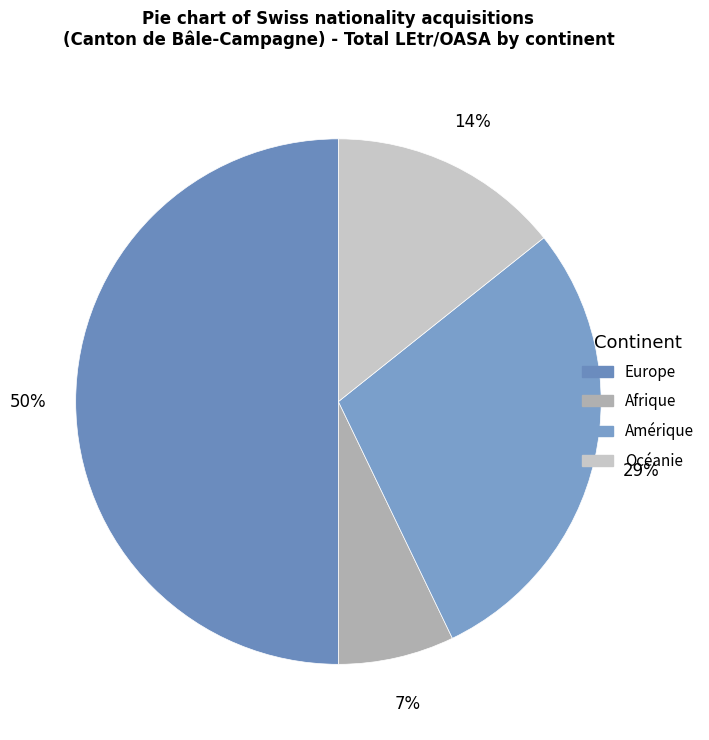

Is Afrique the majority of the pie?

No